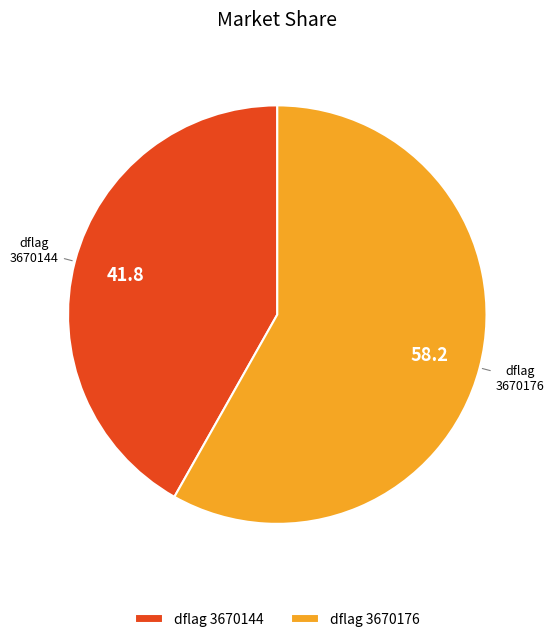

Rank the categories by value from highest to lowest.

3670176, 3670144